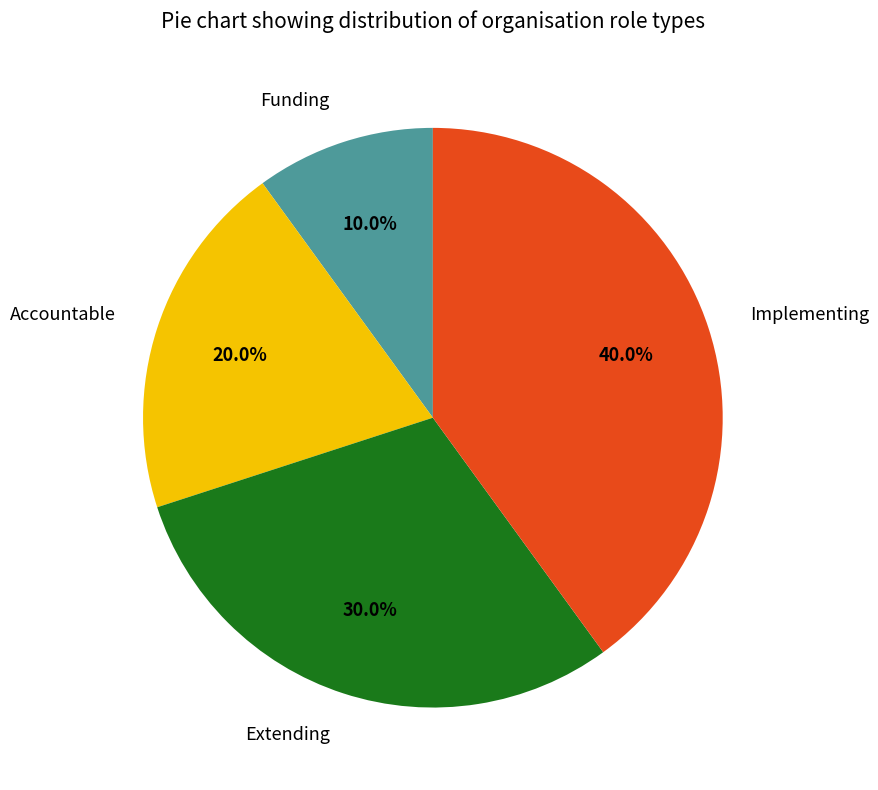

How many segments does this pie chart have?

4